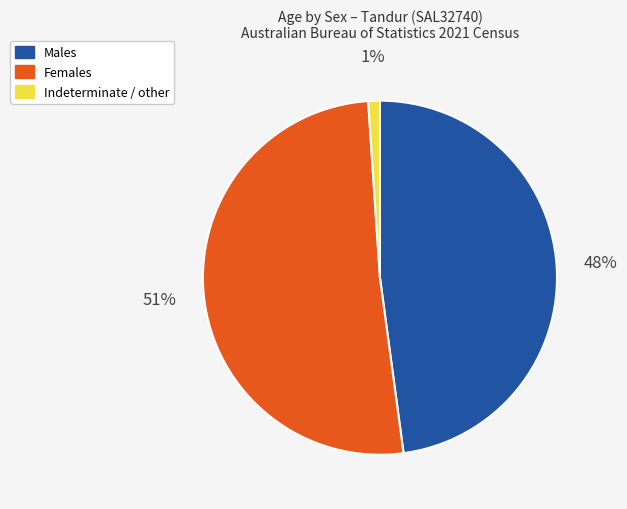

To the nearest percent, what is the difference between the largest and smallest slice percentages?

50%